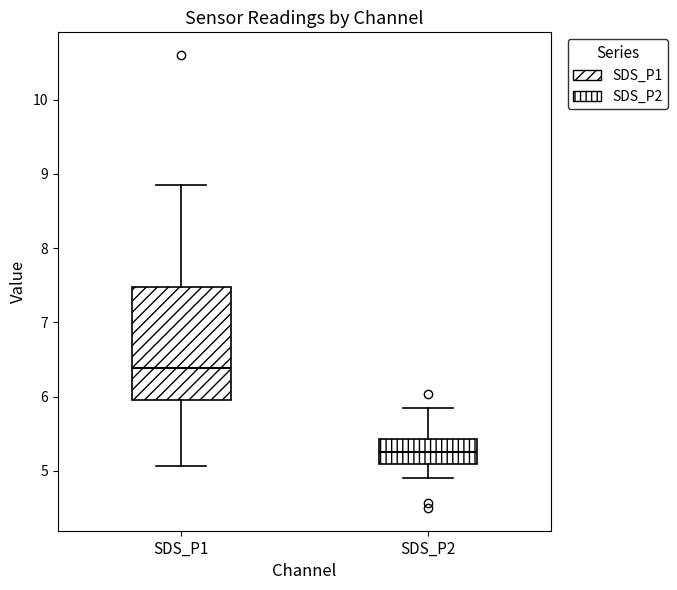

Reading left to right, transcribe this box plot: for each box, give where its median line is, the range the box spans, and where its two whiskers end, as read against the y-axis. The values are not printed on the chart, so give them approximately, as read against the axis.

SDS_P1: median 6.4, box 6.0 to 7.5, whiskers 5.1 to 8.9
SDS_P2: median 5.3, box 5.1 to 5.4, whiskers 4.9 to 5.9